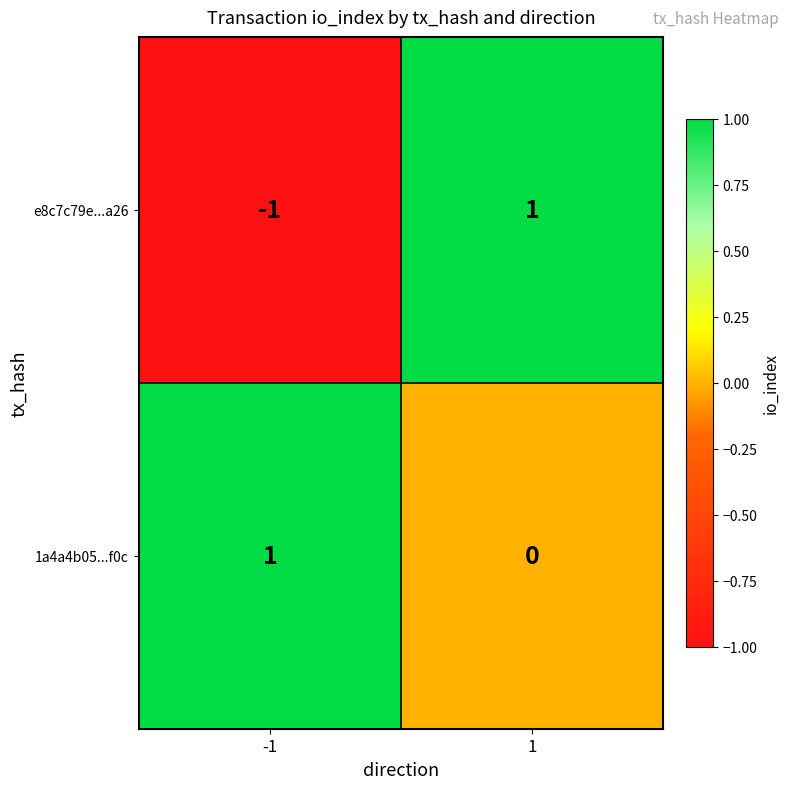

At -1, list the series in order from largest to smallest.

1a4a4b05...f0c, e8c7c79e...a26